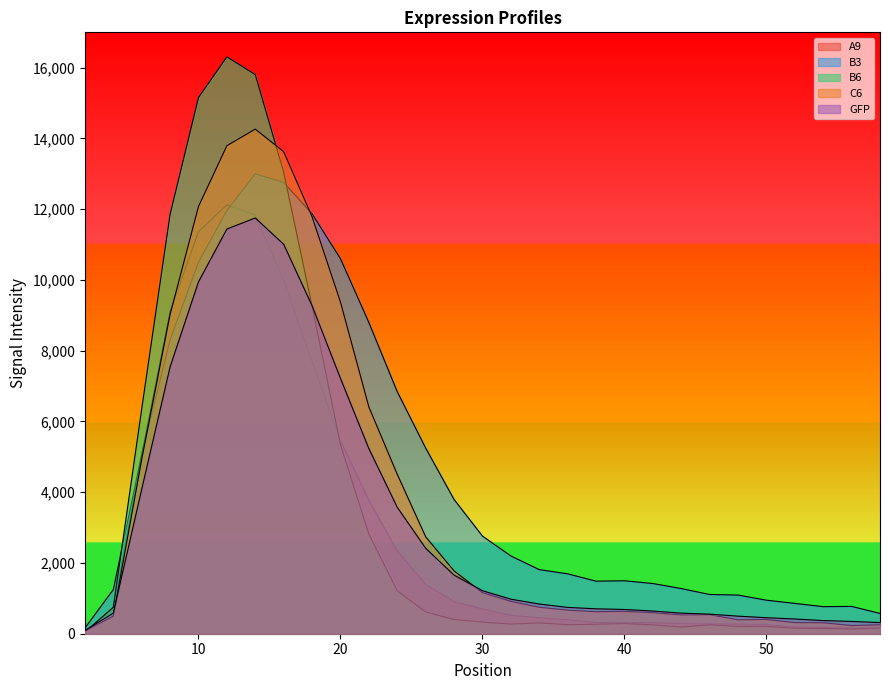

Where do GFP and C6 first cross each other?

4 and 6